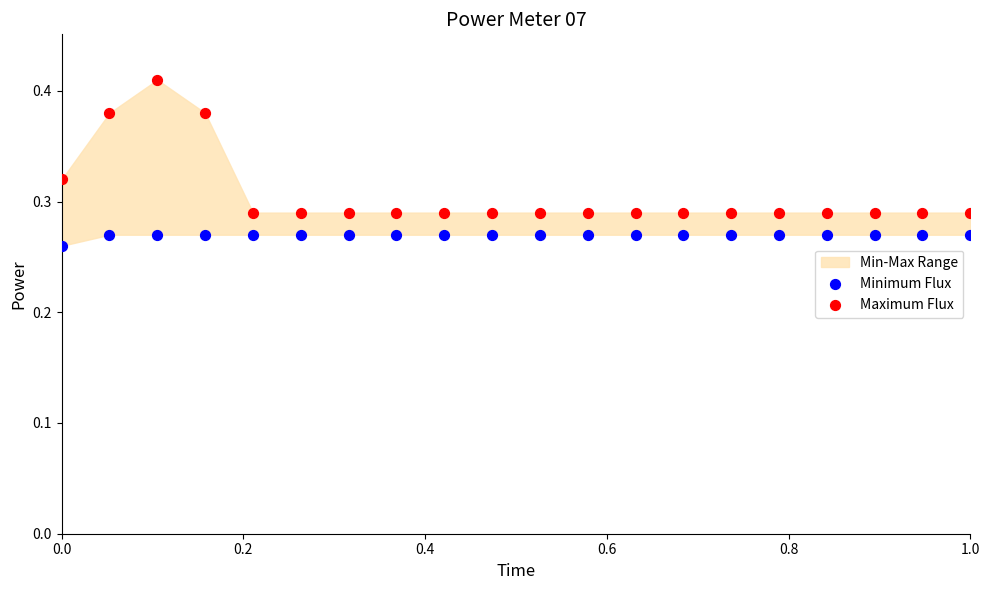

What is the X range (max minus min) for the scatter plot?

1.0